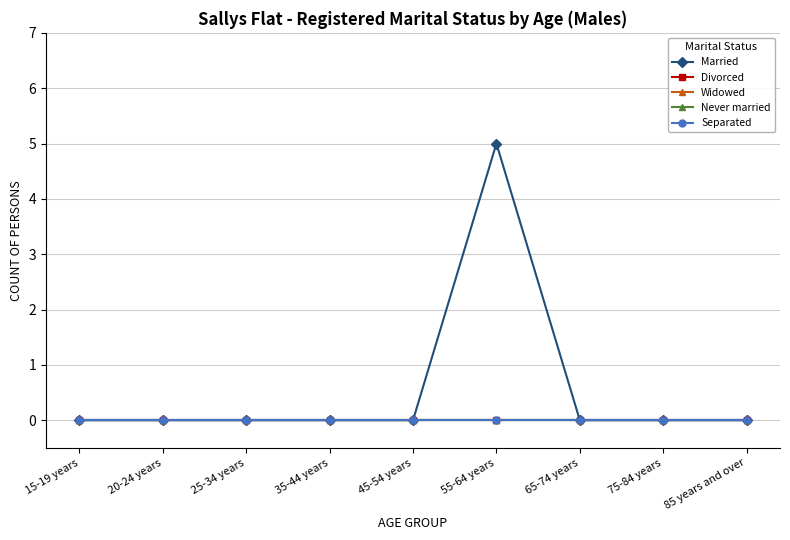

Is this an area chart (filled region under the line)?

No